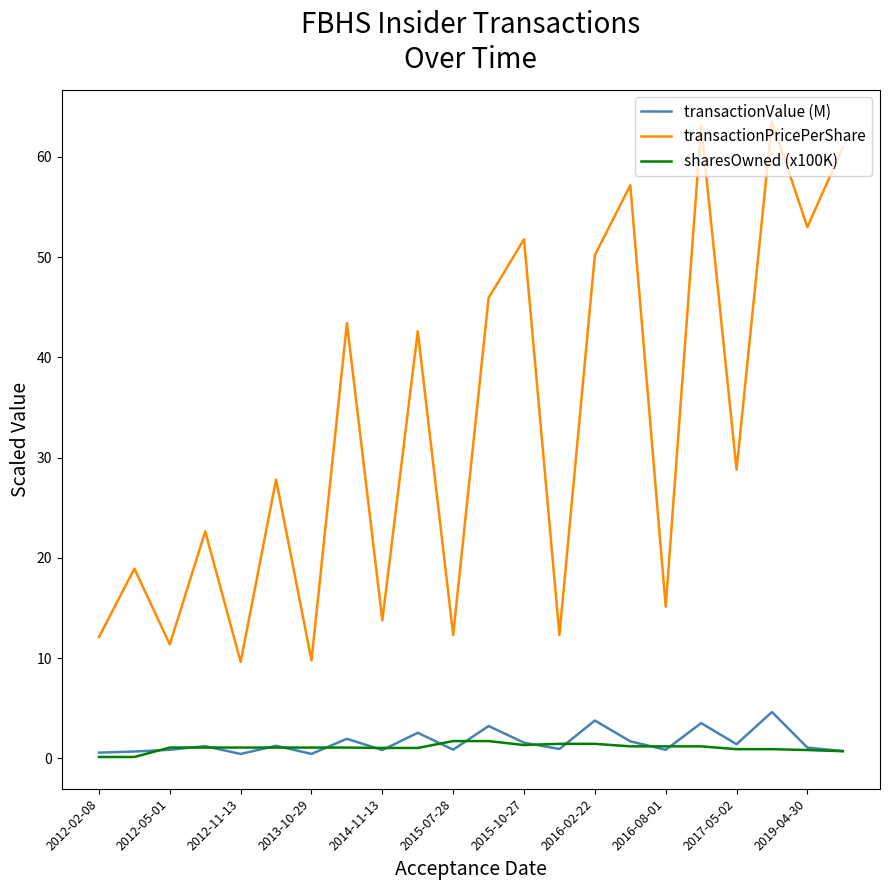

What is the sum of all transactionValue (M) values?

34.9